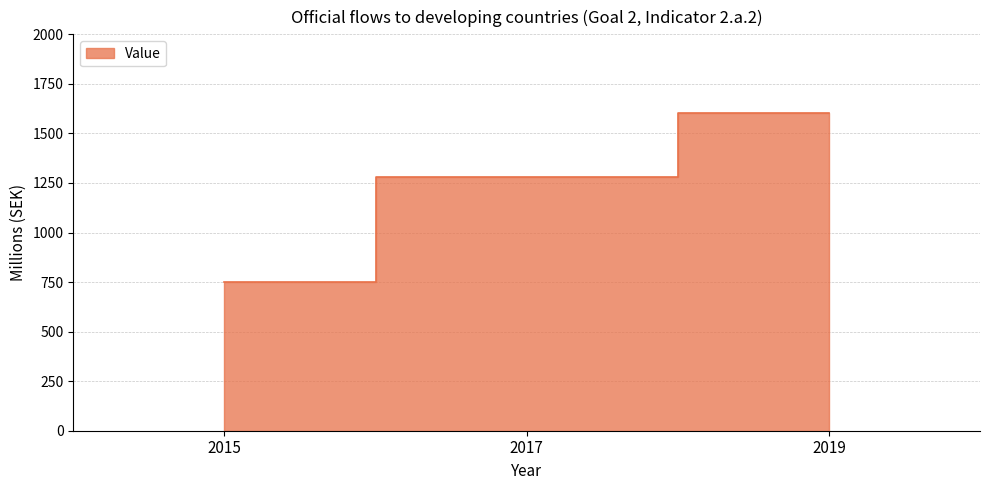

Which category has the lowest value across all series?

2015